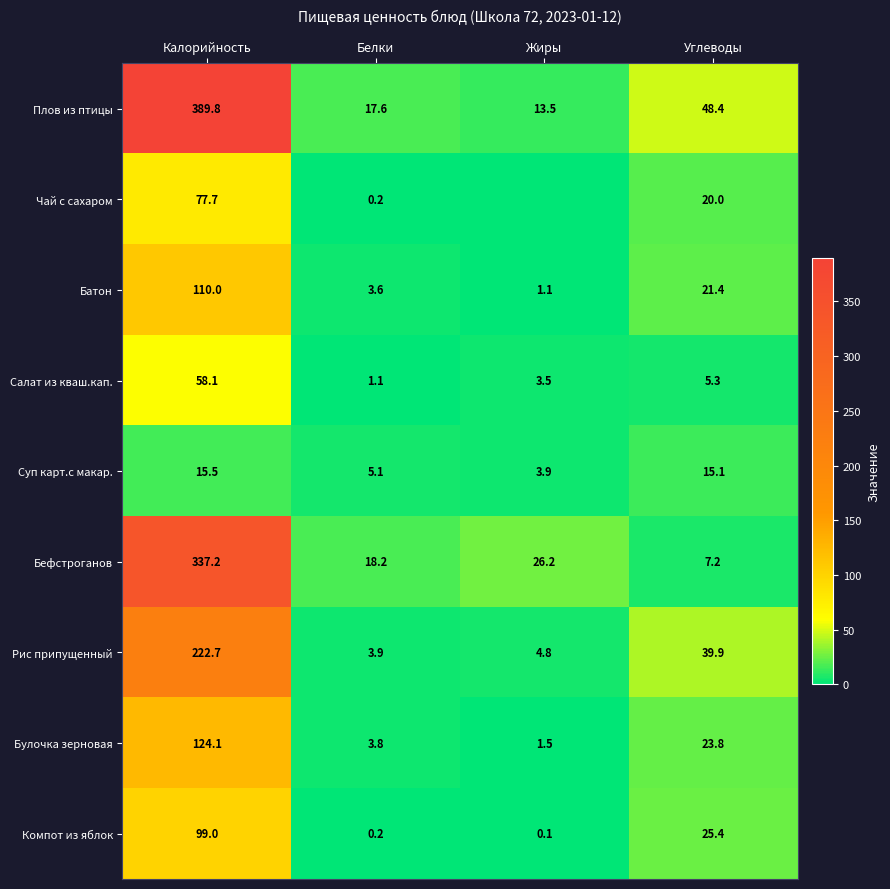

At which label does Батон first exceed 21?

Калорийность